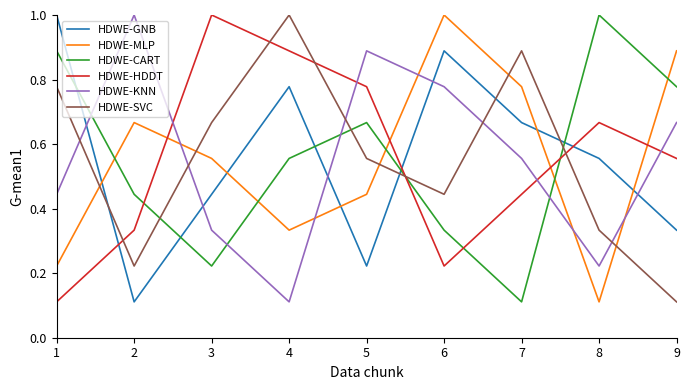

Which series changed the most between 2 and 6?

HDWE-GNB